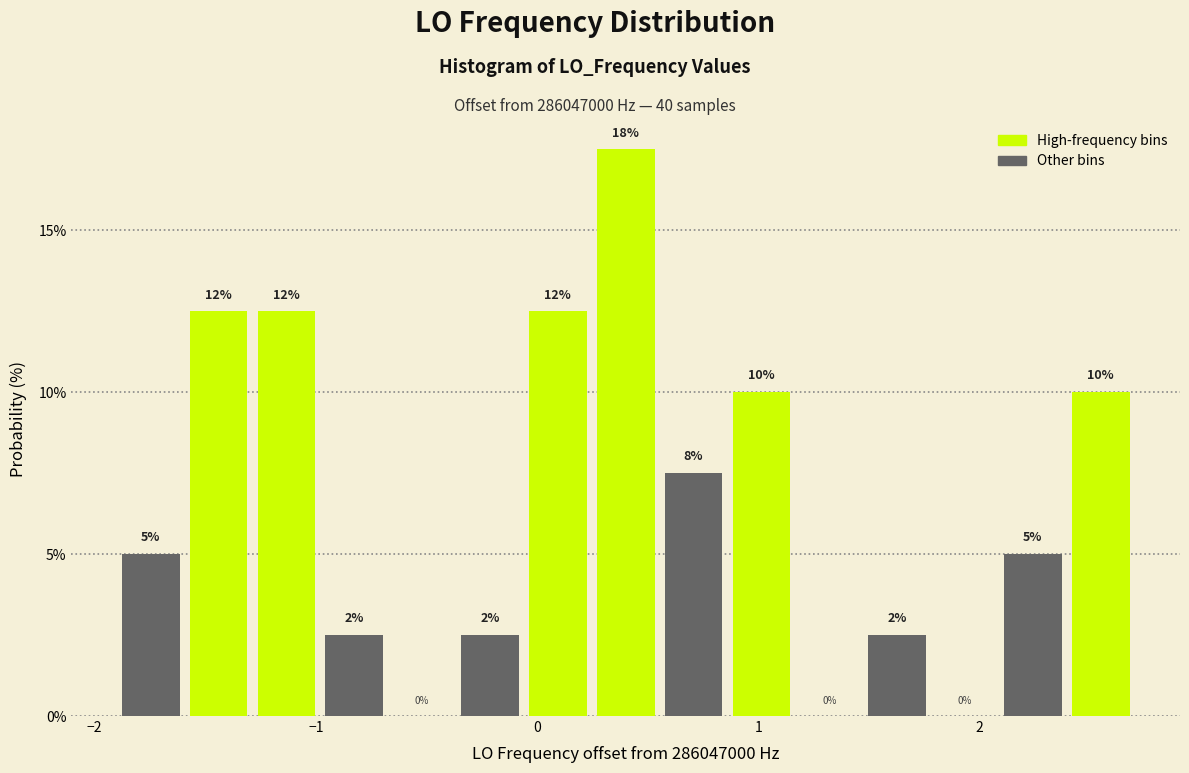

Around what value on the x-axis is the tallest bar? Give the approximate position of its centre, as read against the axis.

0.4